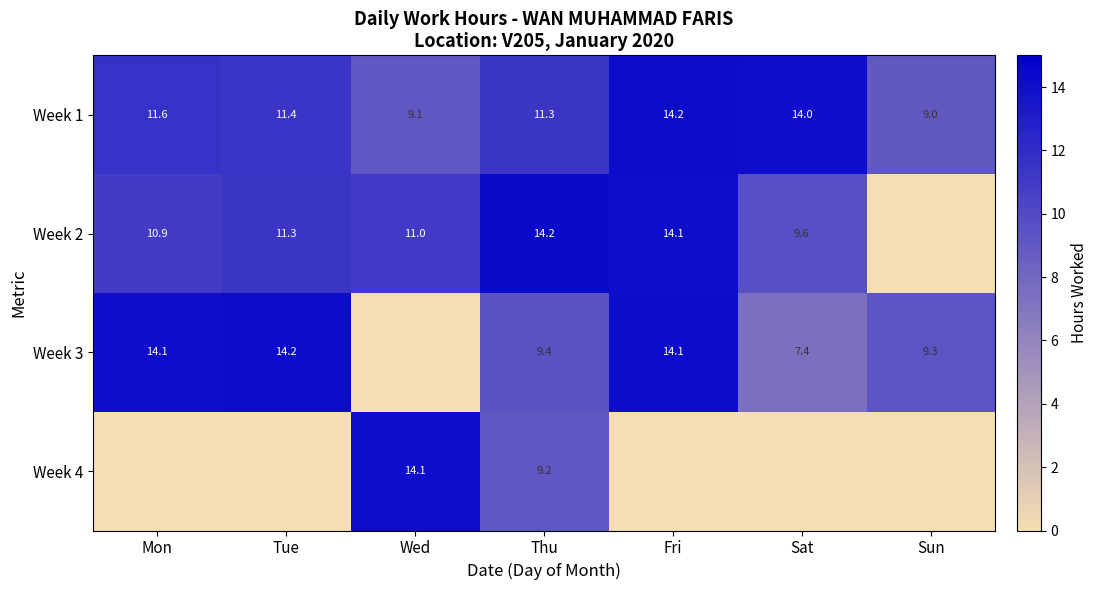

At which label is Week 1 closest to 11?

Thu